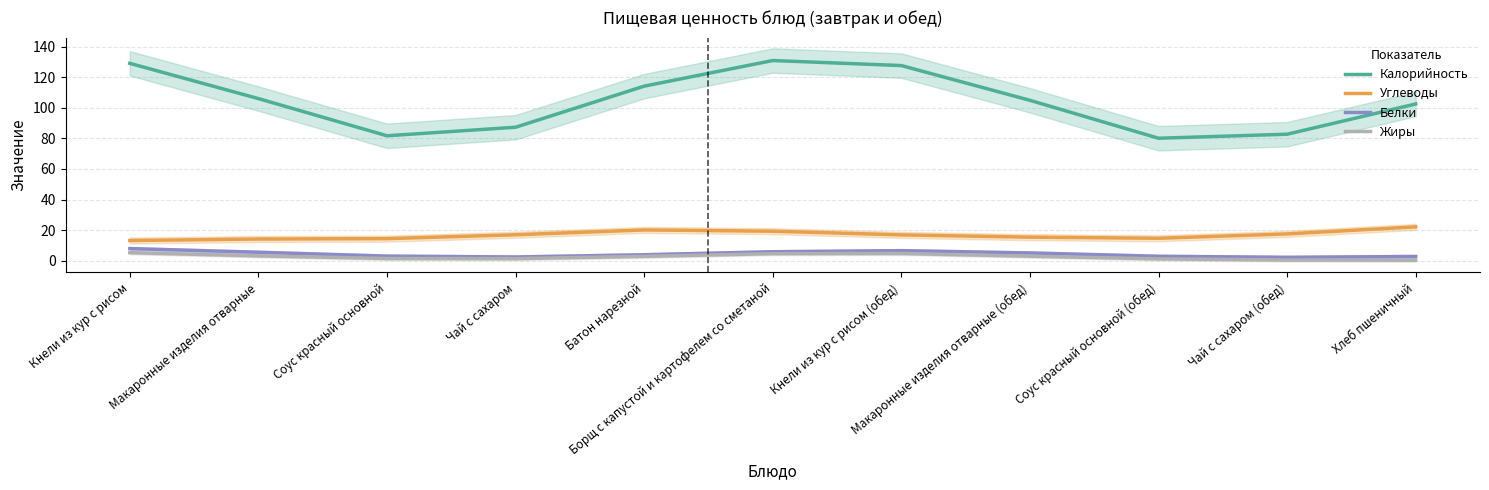

Which series has the largest total across all categories?

Калорийность